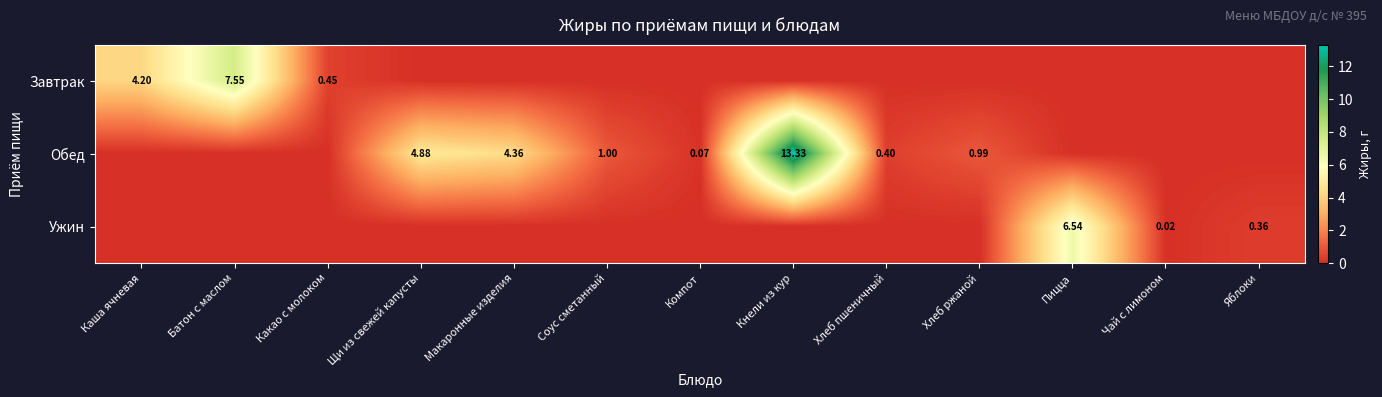

Is the value of Ужин at Чай с лимоном greater than the value of Обед at Кнели из кур?

No